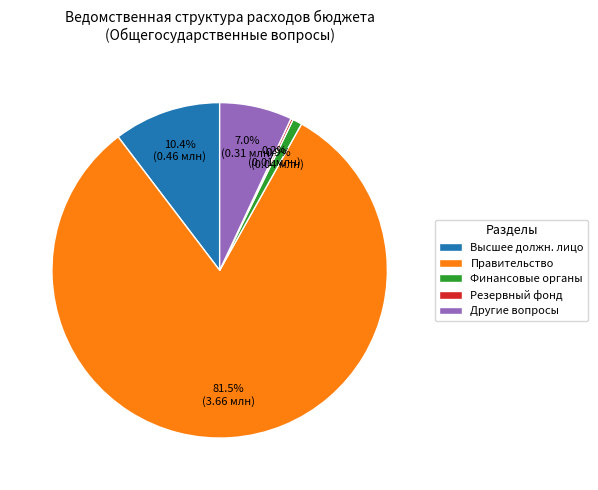

Which category accounts for the majority?

Правительство